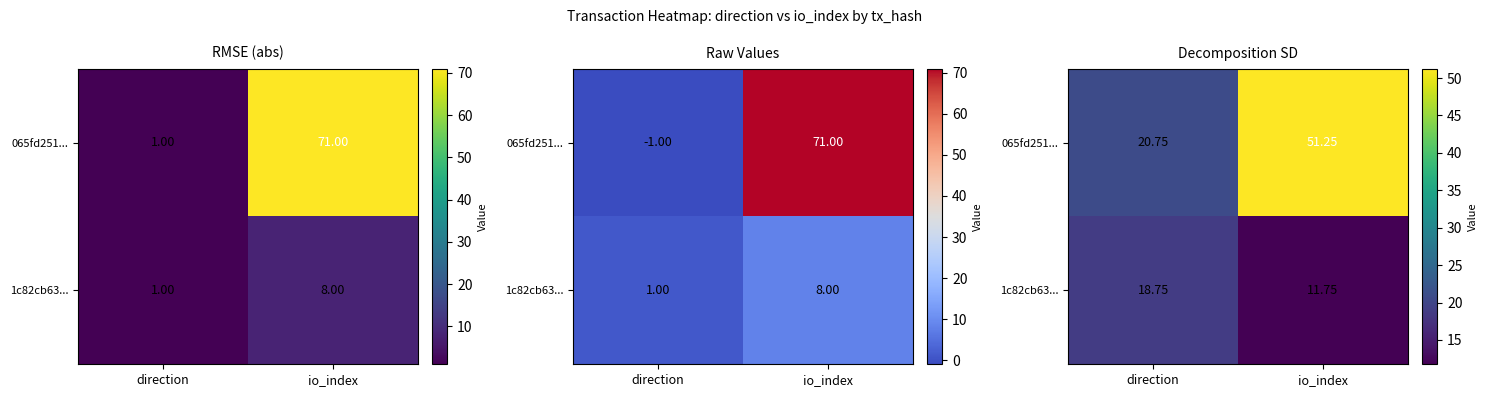

What is the sum of the 1c82cb63... values at io_index and direction?

30.5